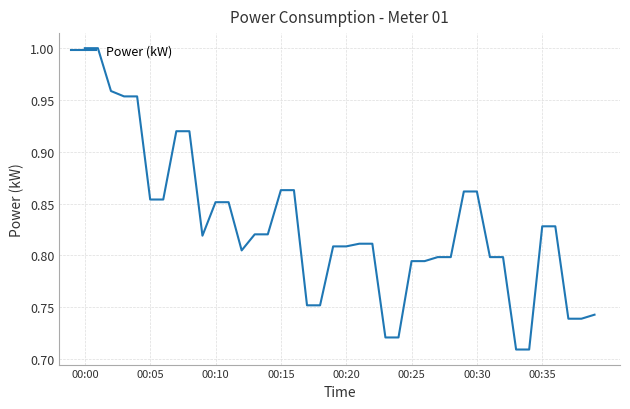

What is the difference between the maximum and minimum values?

0.3